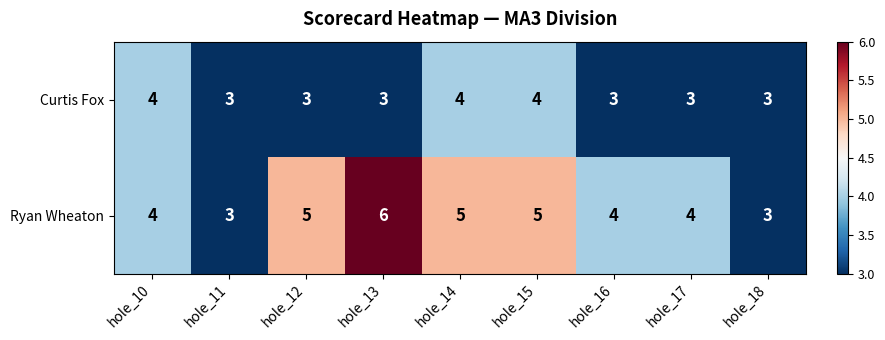

What is the sum of the Ryan Wheaton values at hole_17 and hole_15?

9